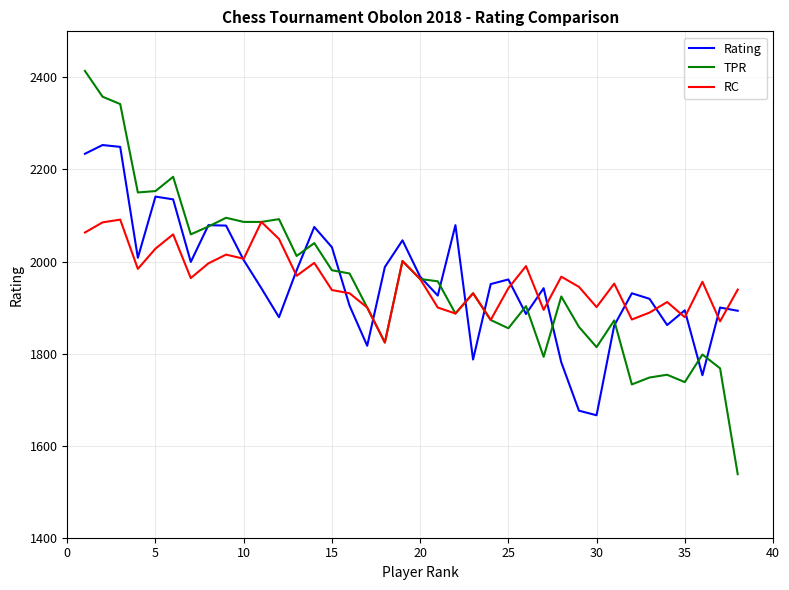

Rank the series by their maximum value, from lowest to highest.

RC, Rating, TPR